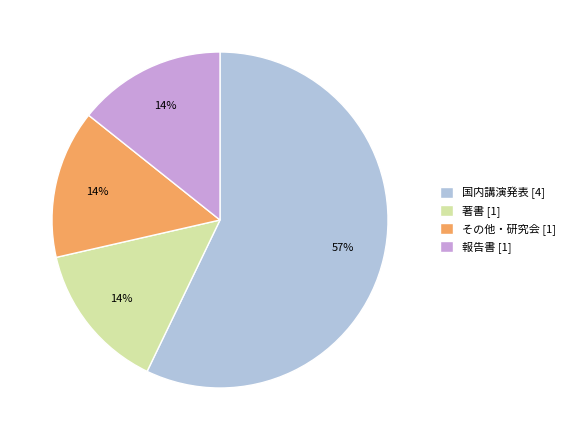

To the nearest percent, what is the average slice percentage?

25%